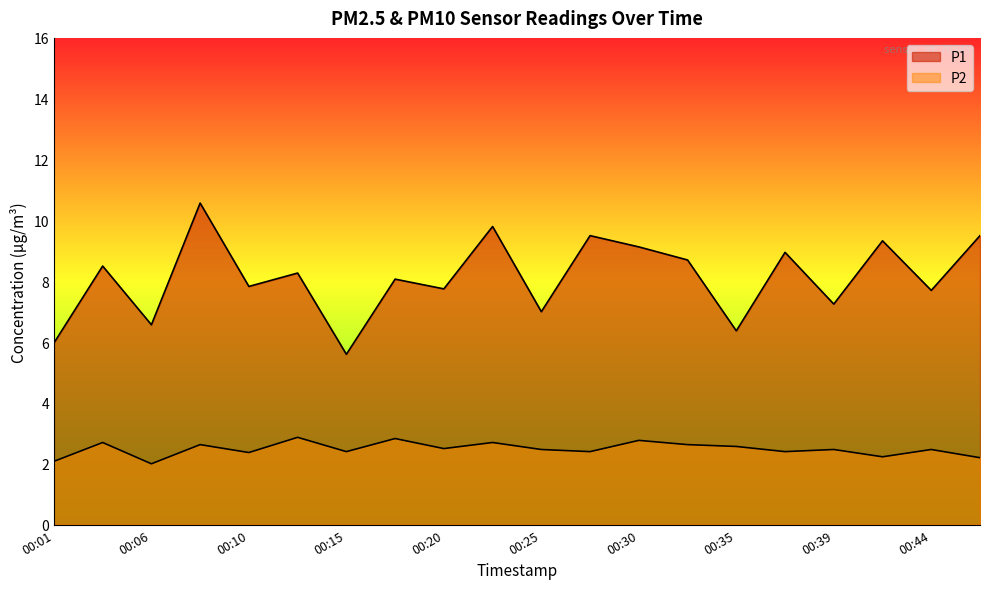

What is the difference between the highest and lowest values at 00:15?

3.2